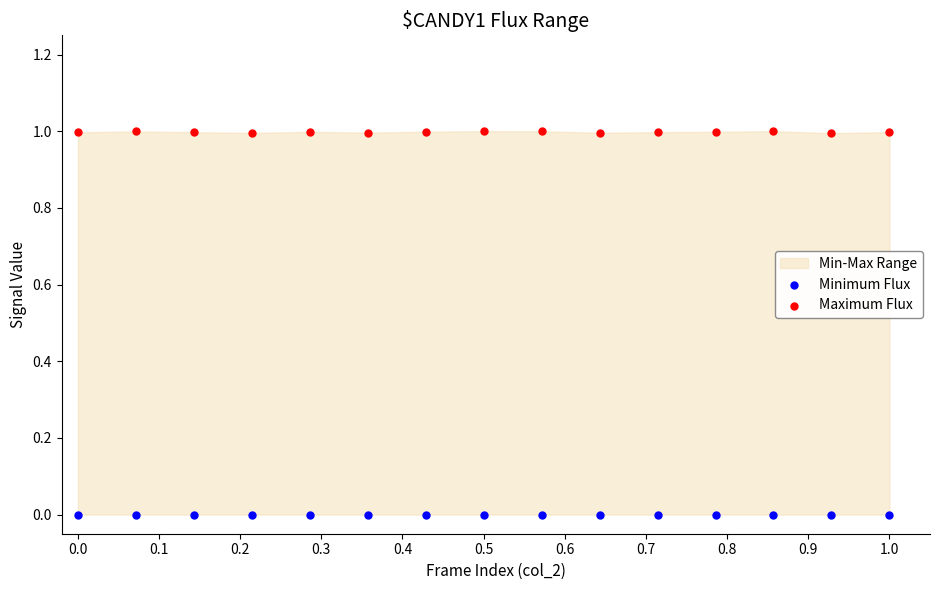

Which series contains the lowest Y value?

Minimum Flux